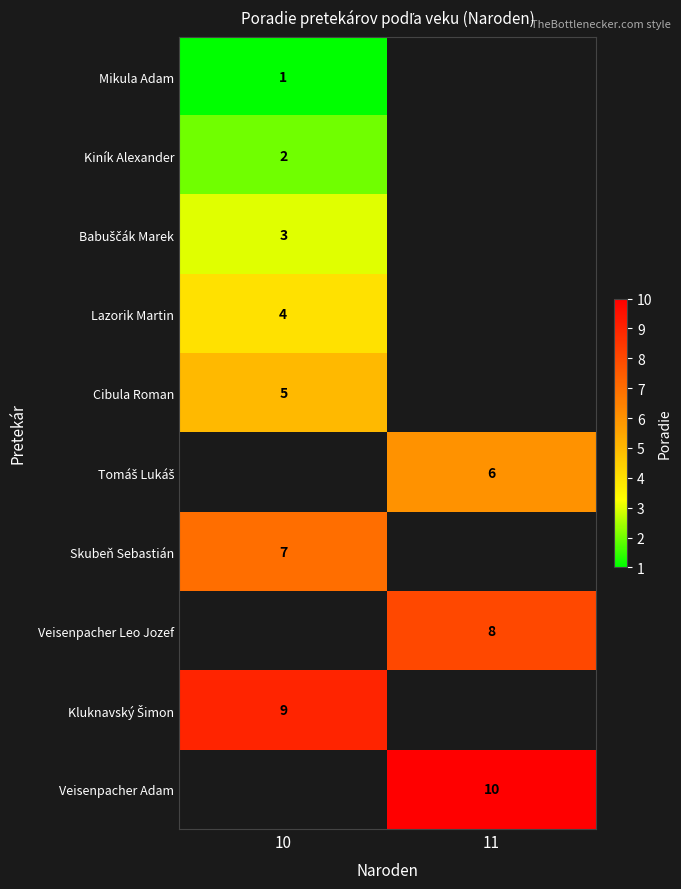

What is the smallest value displayed?

1.0